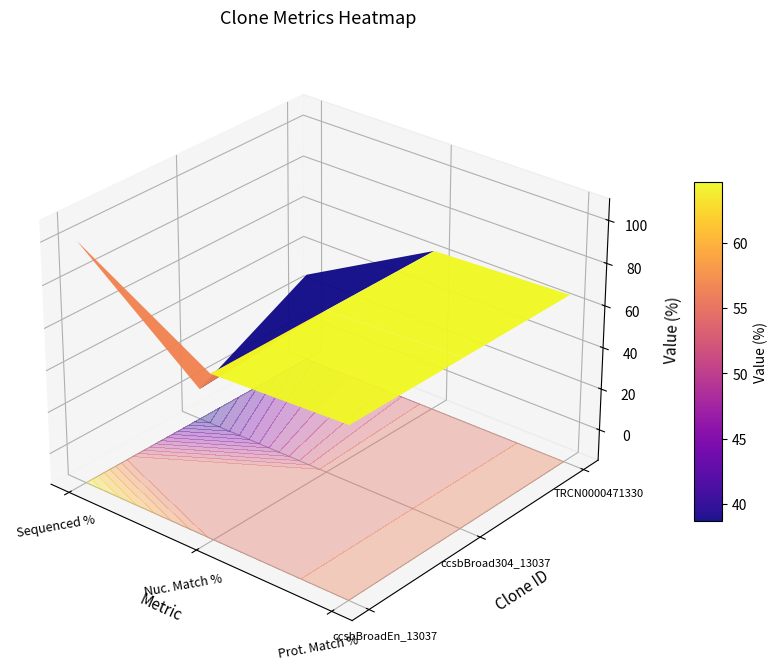

The value of ccsbBroadEn_13037 at Prot. Match % is 65.9. True or false?

True